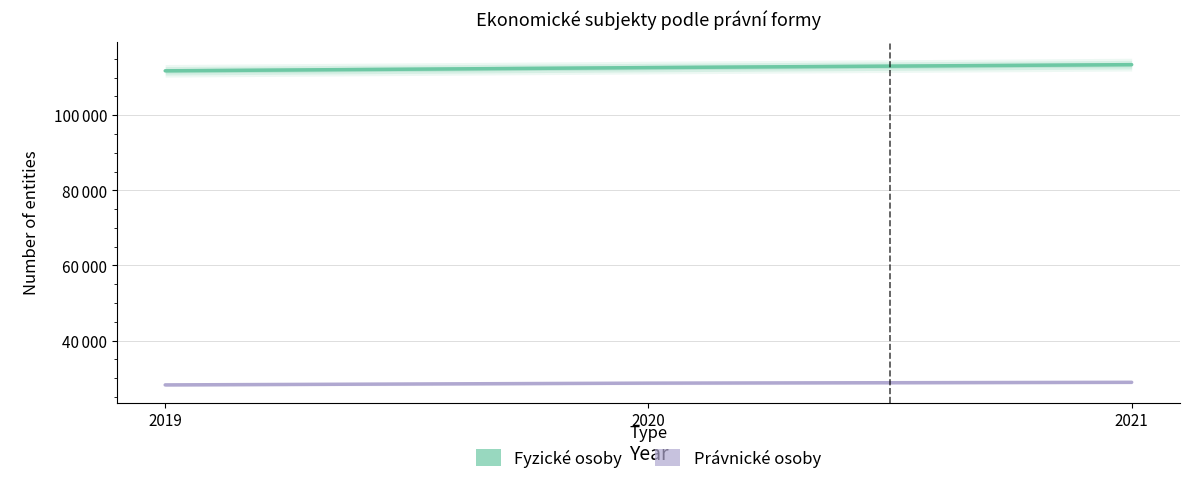

How many lines are shown in the chart?

2